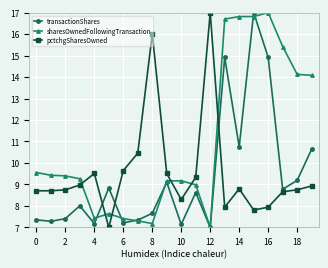

What is the value of the transactionShares point at the 1st from the left?

7.4